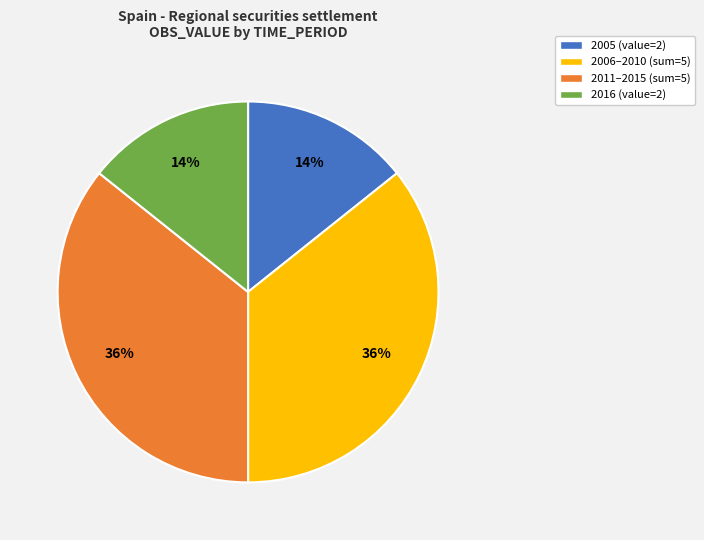

Is there any slice that represents more than half of the pie?

No